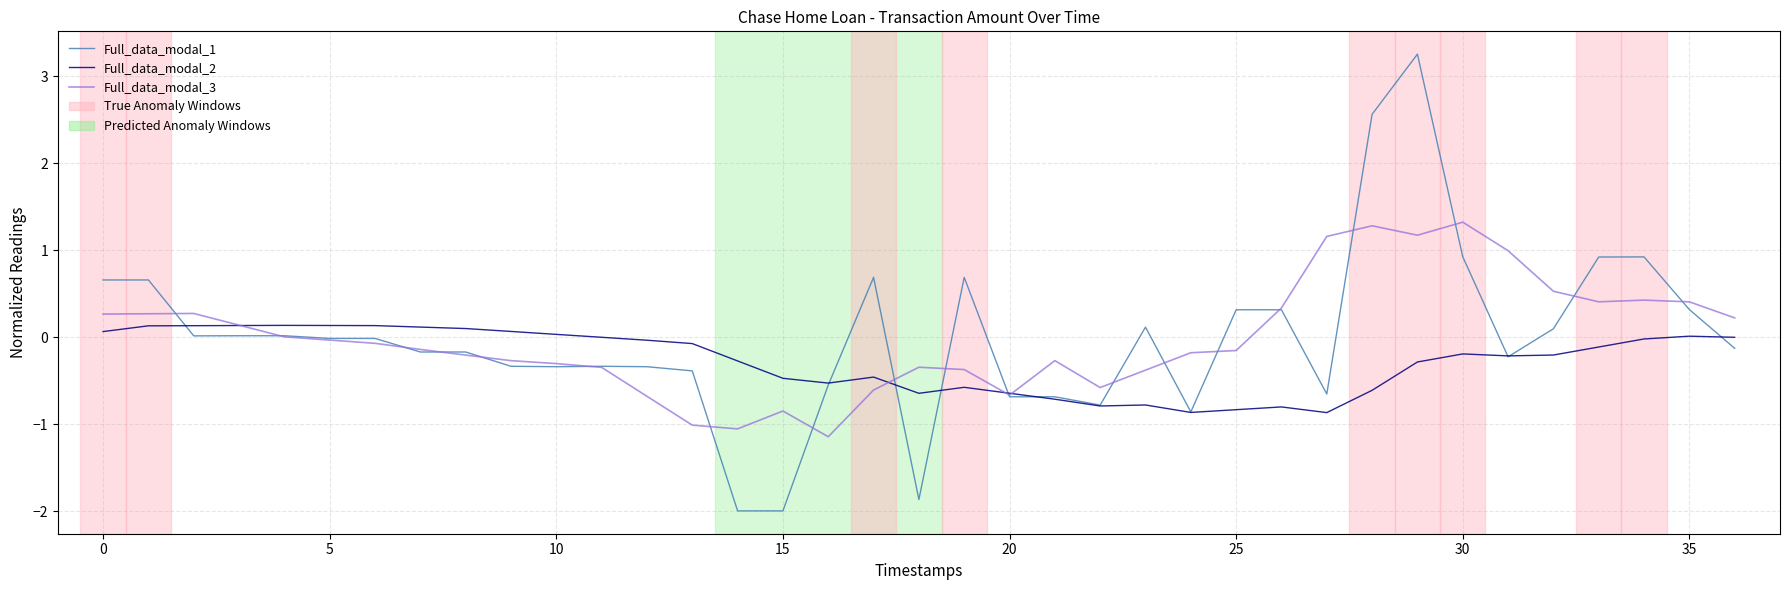

What is the maximum value shown in the chart?

3.3